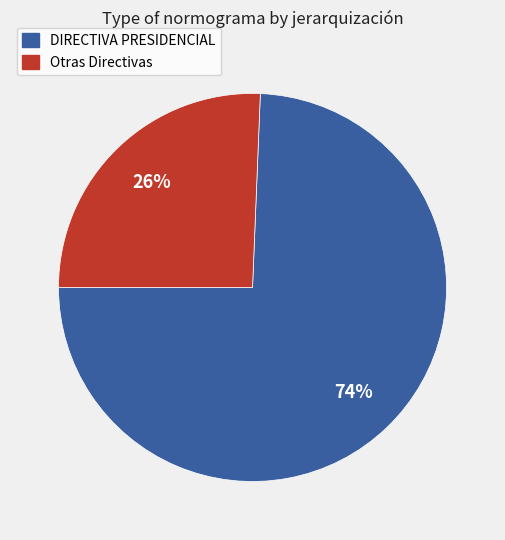

Does any single category account for the majority?

Yes